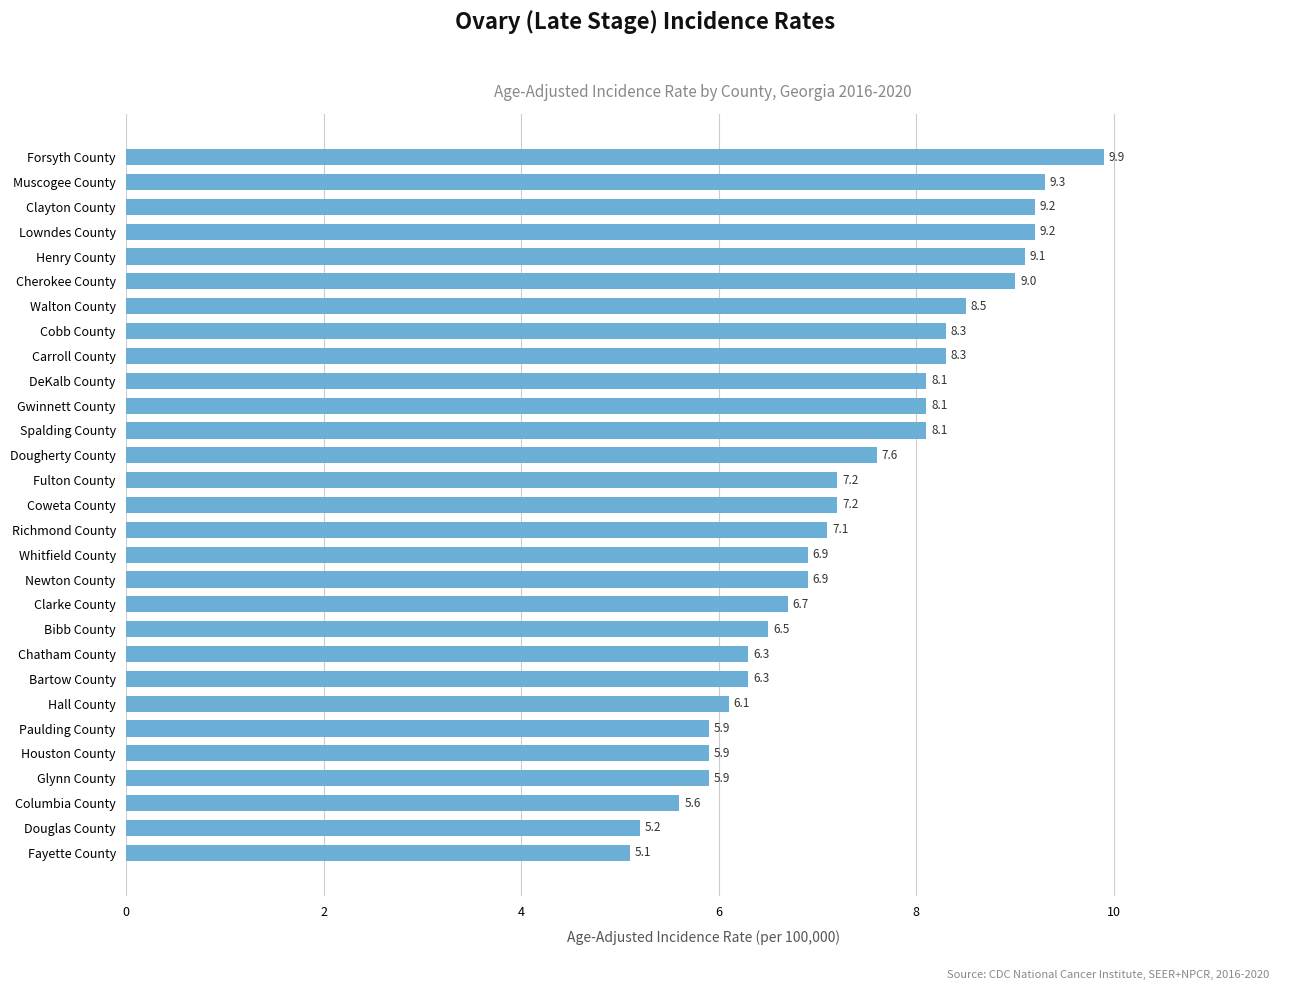

Read the value at Cherokee County.

9.0